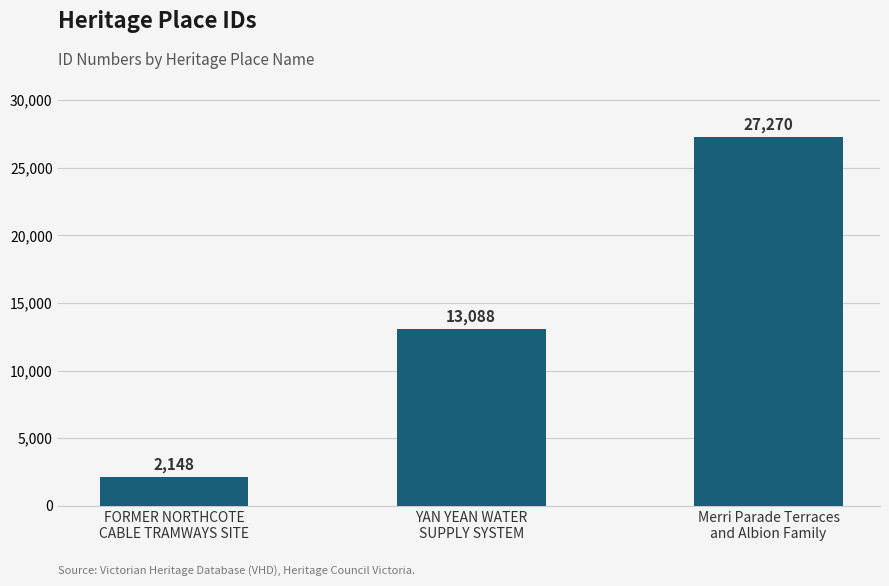

Reading left to right, transcribe all the data shown in this chart.

FORMER NORTHCOTE
CABLE TRAMWAYS SITE=2148	YAN YEAN WATER
SUPPLY SYSTEM=13088	Merri Parade Terraces
and Albion Family=27270